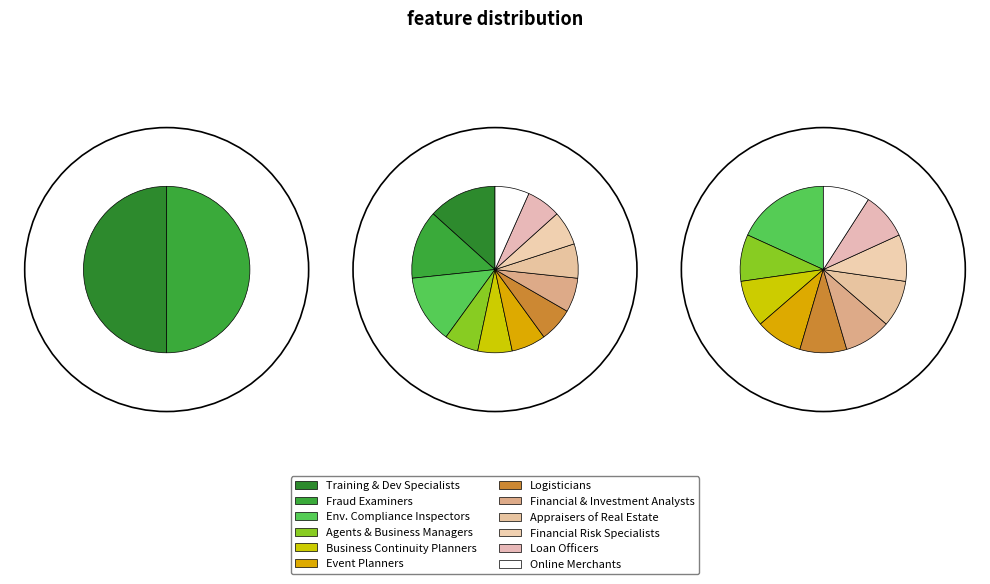

Which has a higher value, Financial and Investment Analysts or Training and Development Specialists?

Training and Development Specialists